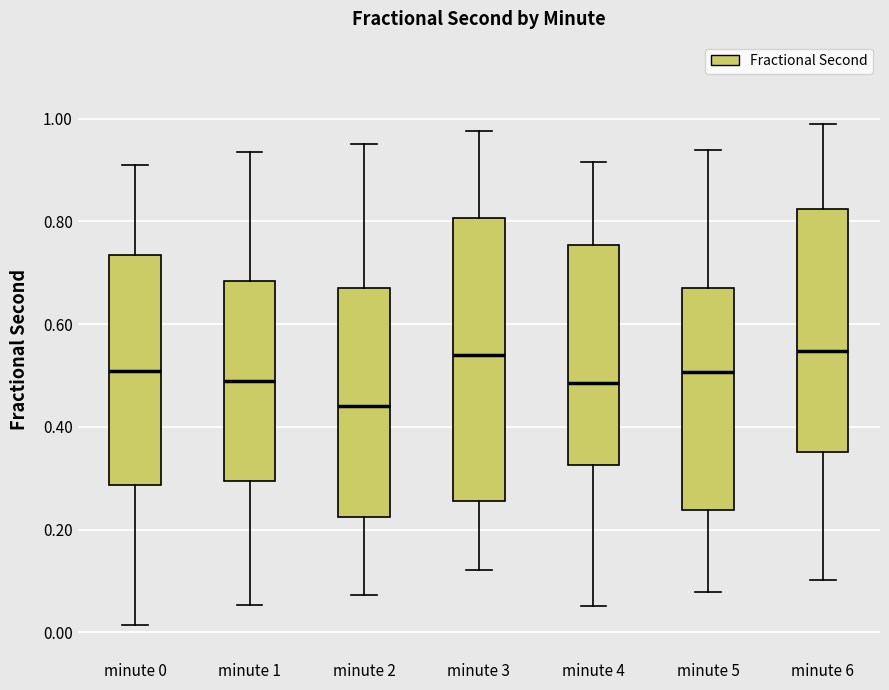

Where is the lower edge of the box for minute 5 on the y-axis? The values are not printed on the chart, so give them approximately, as read against the axis.

0.24